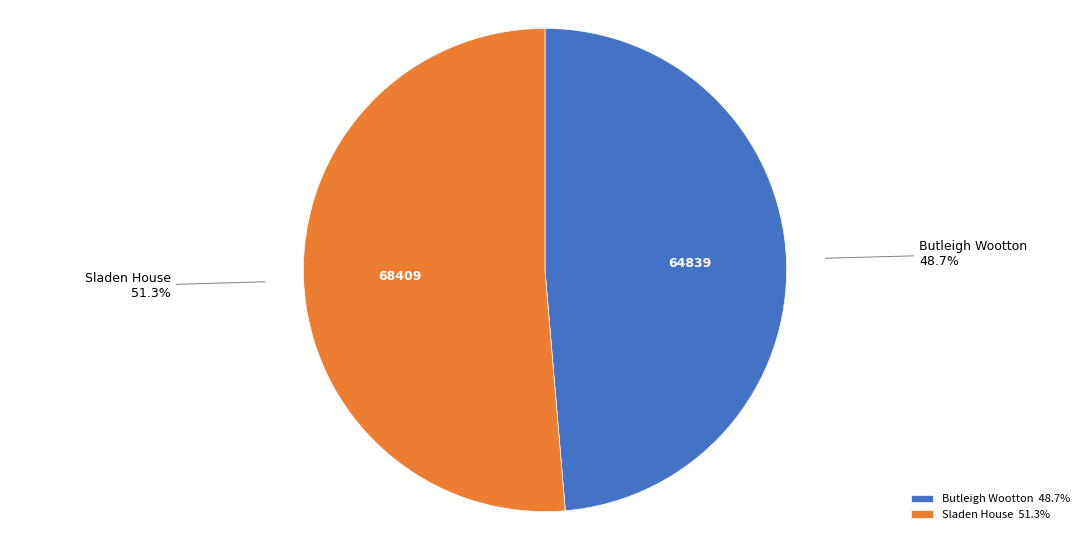

What is the ratio of the value at Butleigh Wootton to the value at Sladen House?

0.9